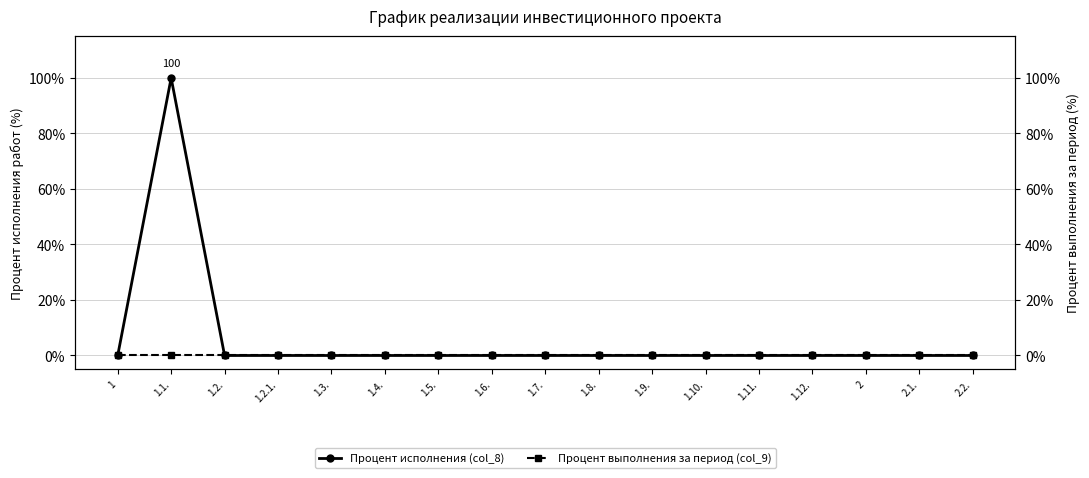

How many positive values does the Процент исполнения (col_8) series have?

1